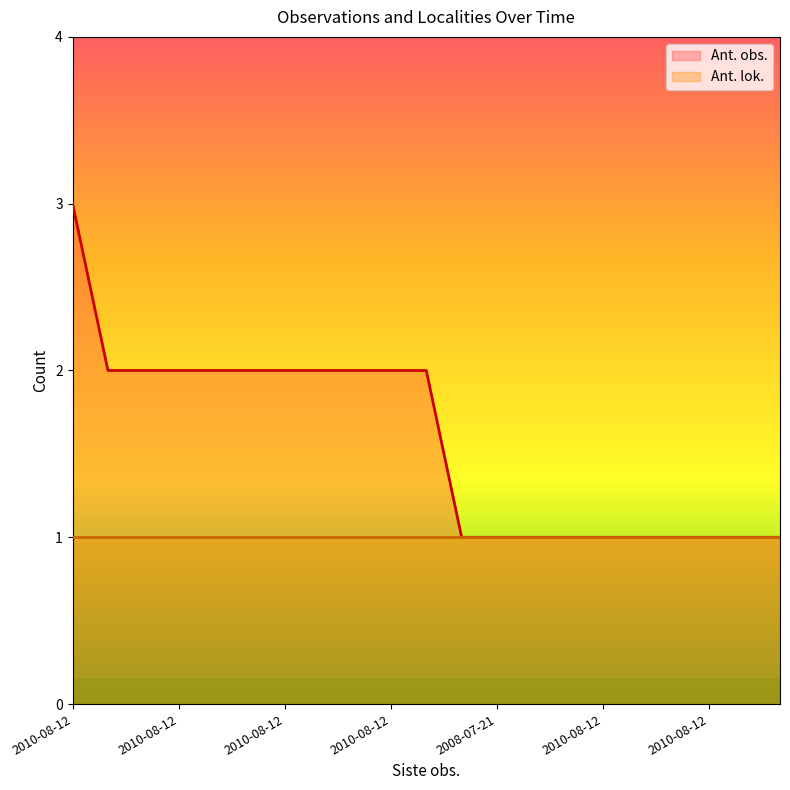

Reading right to left, list all the values displayed in this chart.

1	1	1	1	1	1	1	1	1	1	2	2	2	2	2	2	2	2	2	2	3